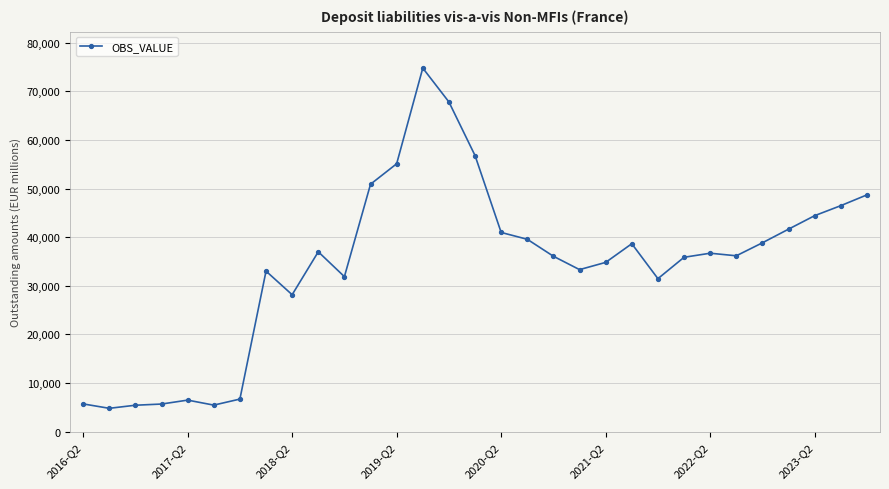

What is the value of the 30th point from the left?

46484